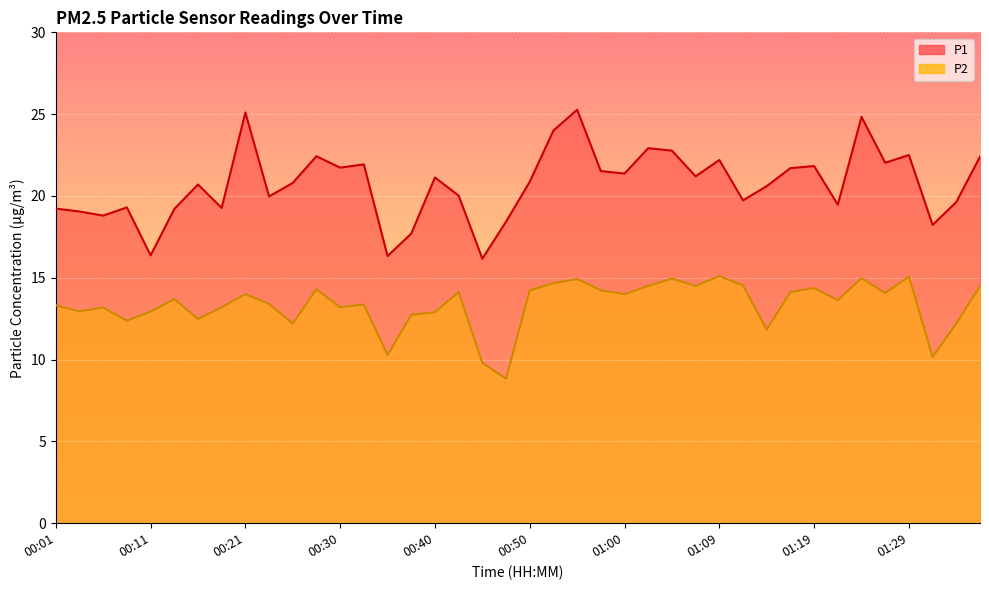

What is the label of the 12th point from the right?

01:09